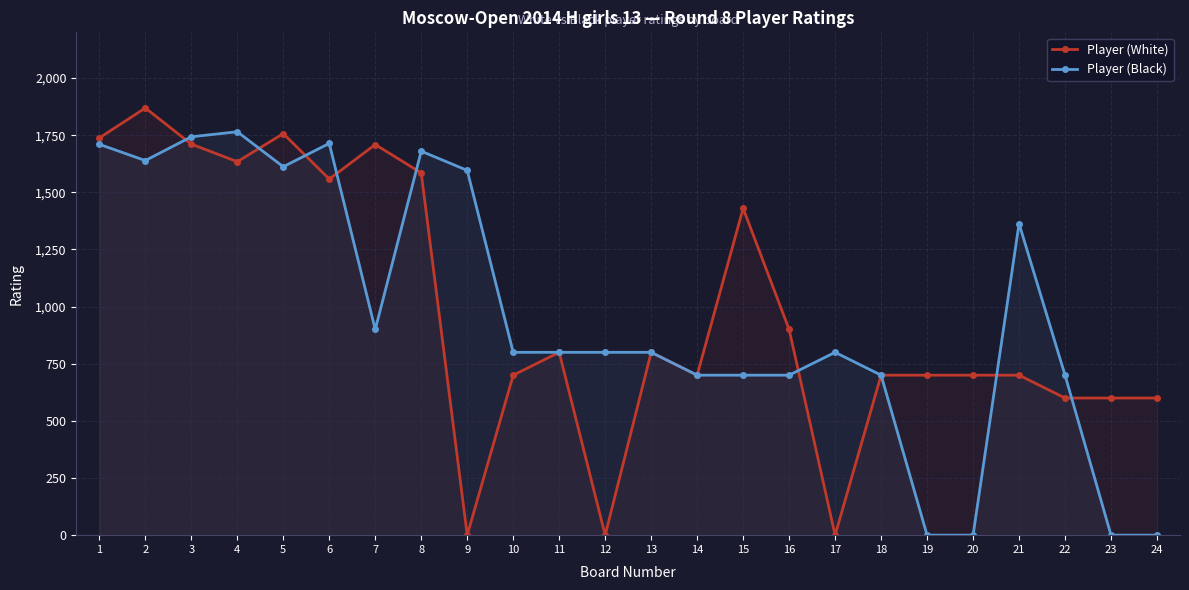

In Player (White), how many points are higher than both neighbors (excluding endpoints)?

6